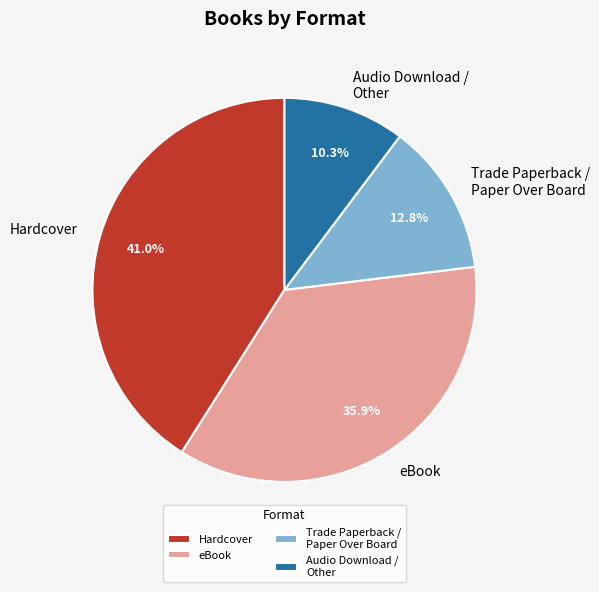

Approximately how many times larger is the value at Audio Download / Other compared to Trade Paperback / Paper Over Board?

0.8